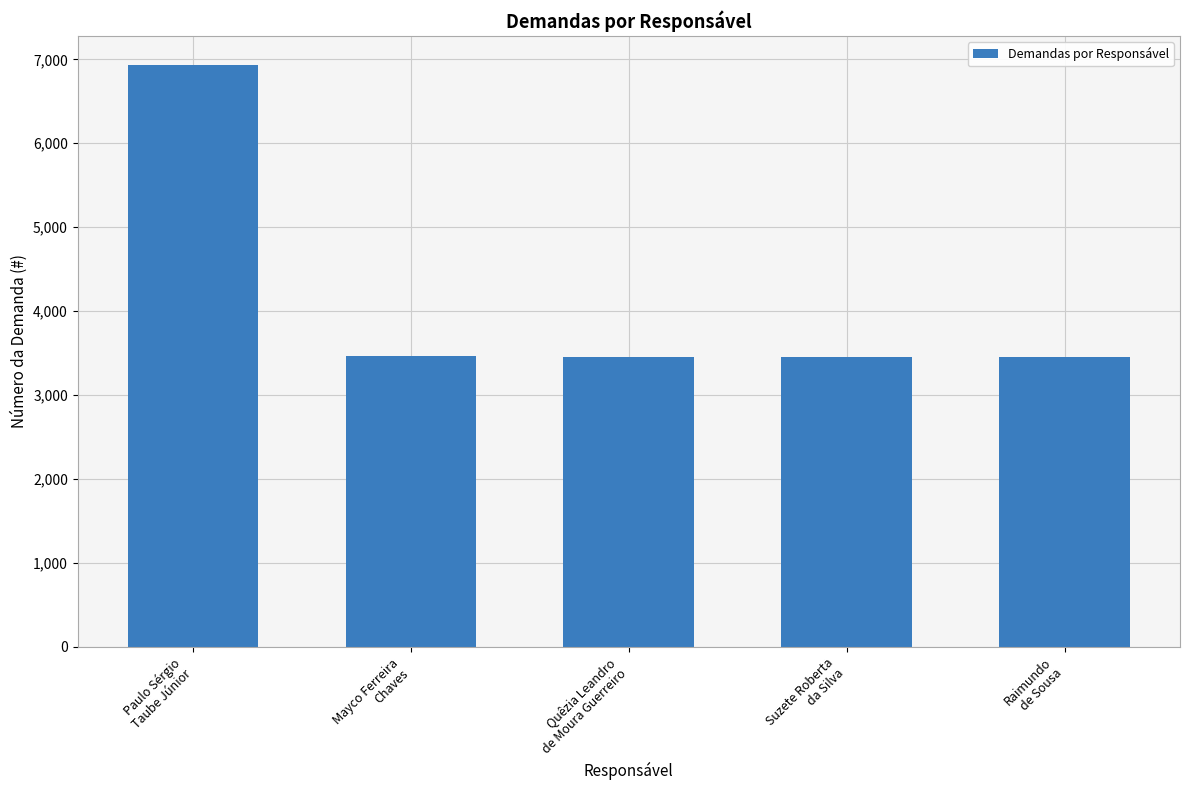

What is the label of the 2nd bar from the right?

Suzete Roberta
da Silva